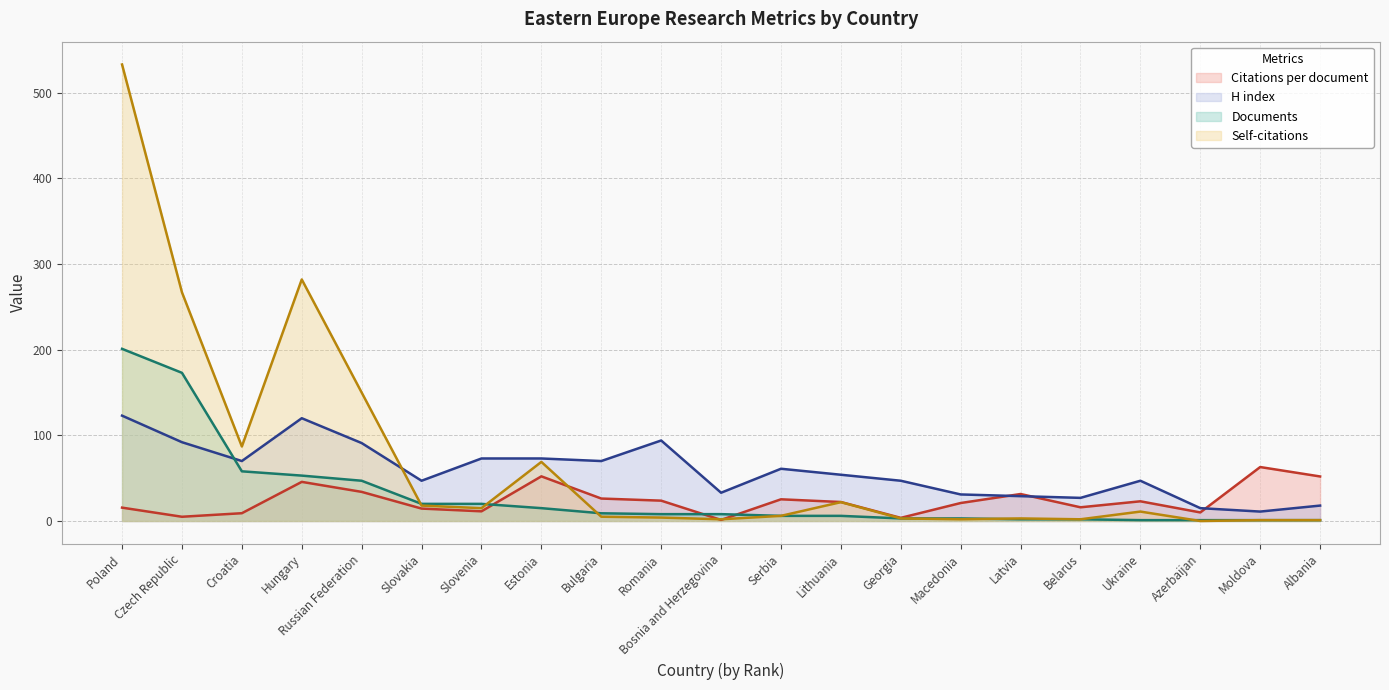

At Estonia, list the series in order from largest to smallest.

H index, Self-citations, Citations per document, Documents